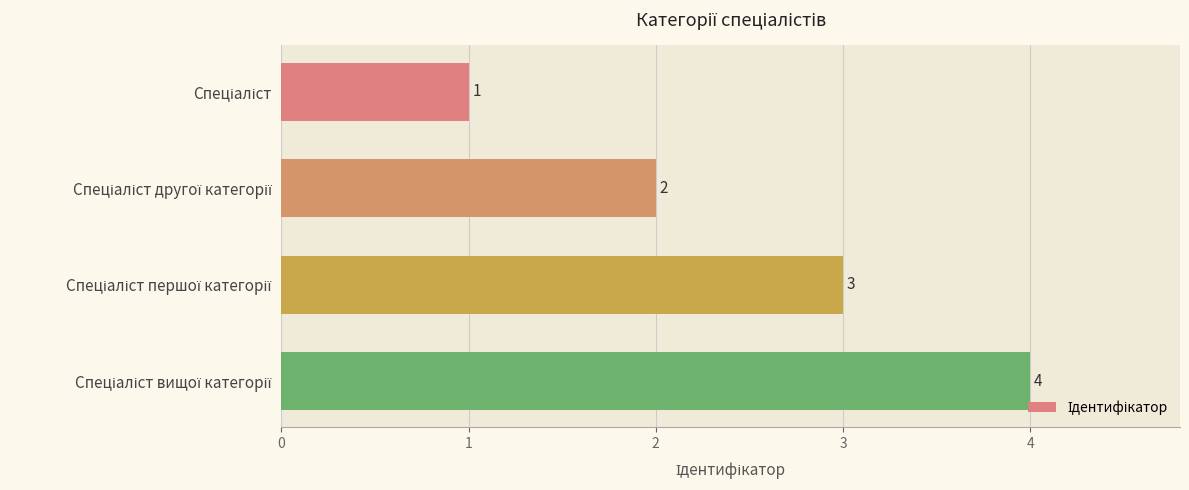

What is the value of the 3rd bar from the top?

3